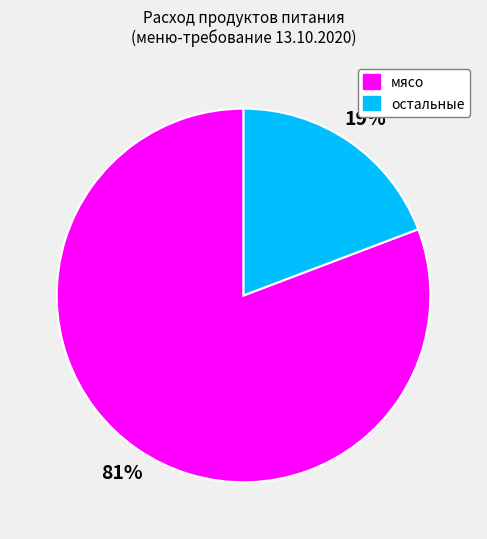

Which slice is the smallest?

остальные